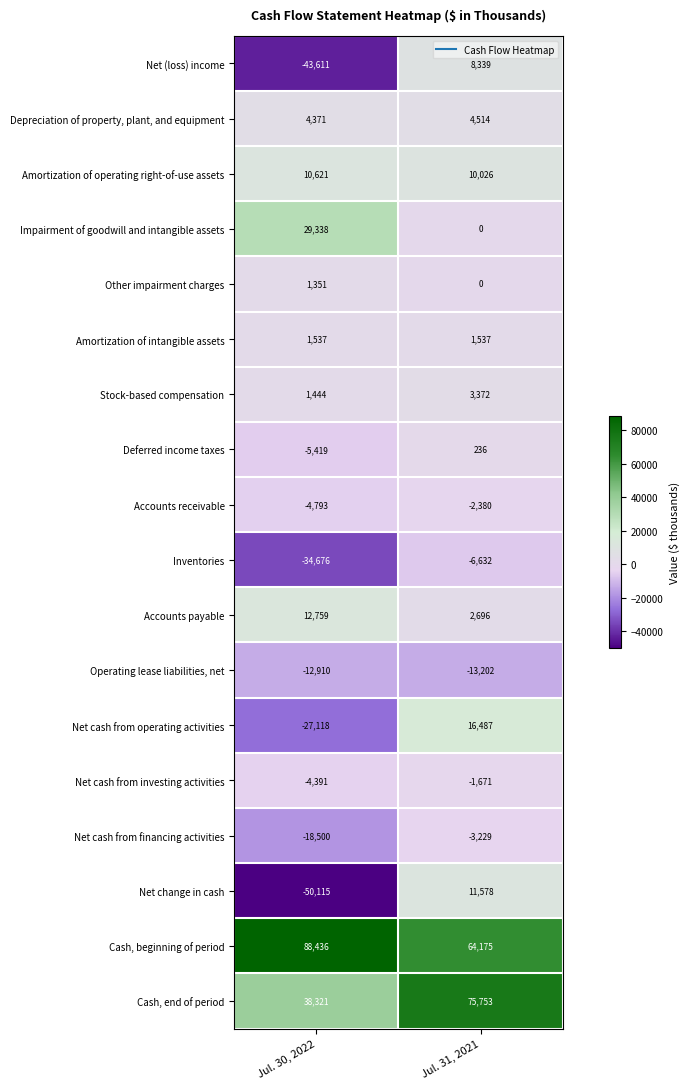

List the series in order of their peak value, lowest first.

Operating lease liabilities, net, Inventories, Net cash from financing activities, Accounts receivable, Net cash from investing activities, Deferred income taxes, Other impairment charges, Amortization of intangible assets, Stock-based compensation, Depreciation of property, plant, and equipment, Net (loss) income, Amortization of operating right-of-use assets, Net change in cash, Accounts payable, Net cash from operating activities, Impairment of goodwill and intangible assets, Cash, end of period, Cash, beginning of period